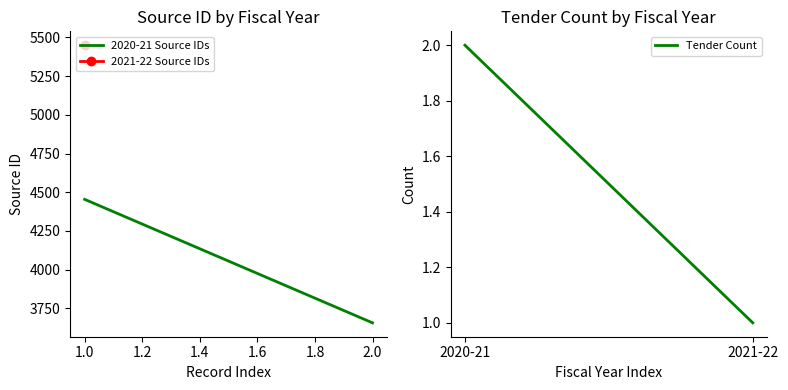

At how many categories does at least one series exceed 1153?

2